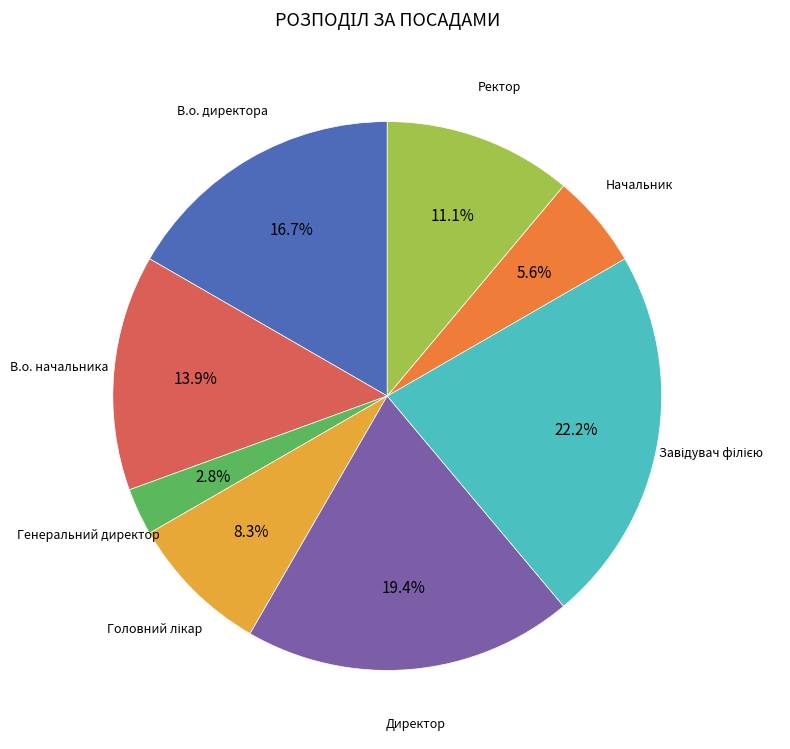

Is there any slice that represents more than half of the pie?

No